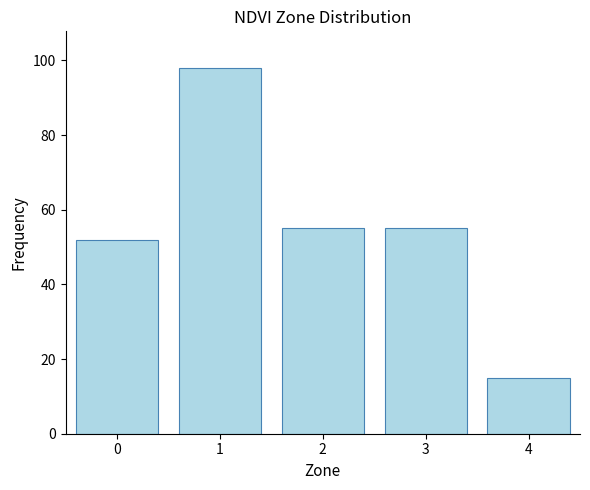

Is it true that the value at 2 is 32?

False